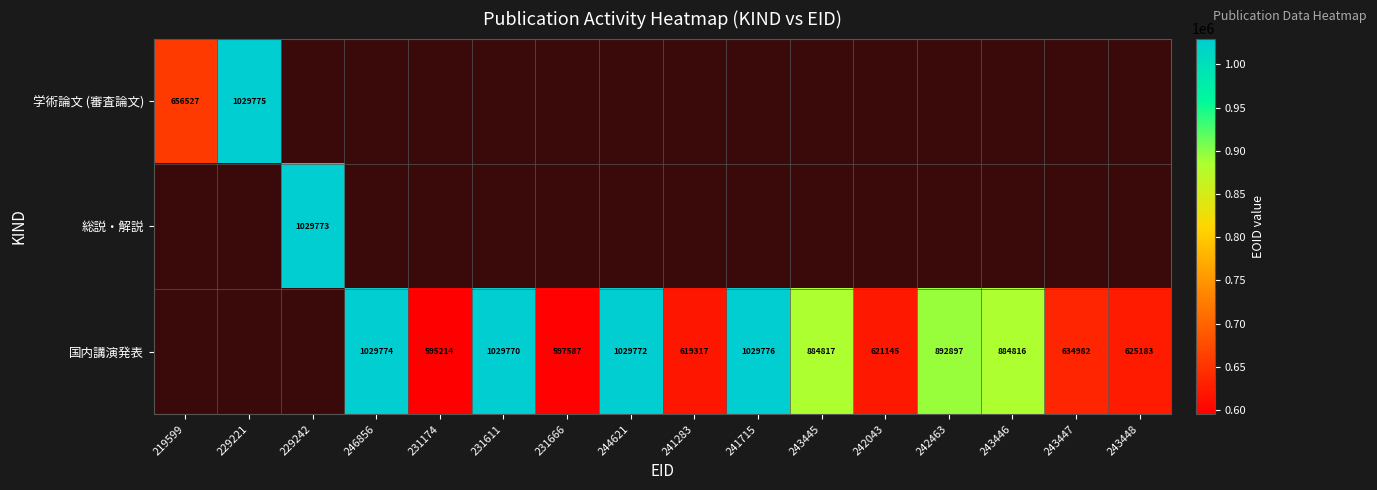

What is the greatest value displayed?

1029776.0